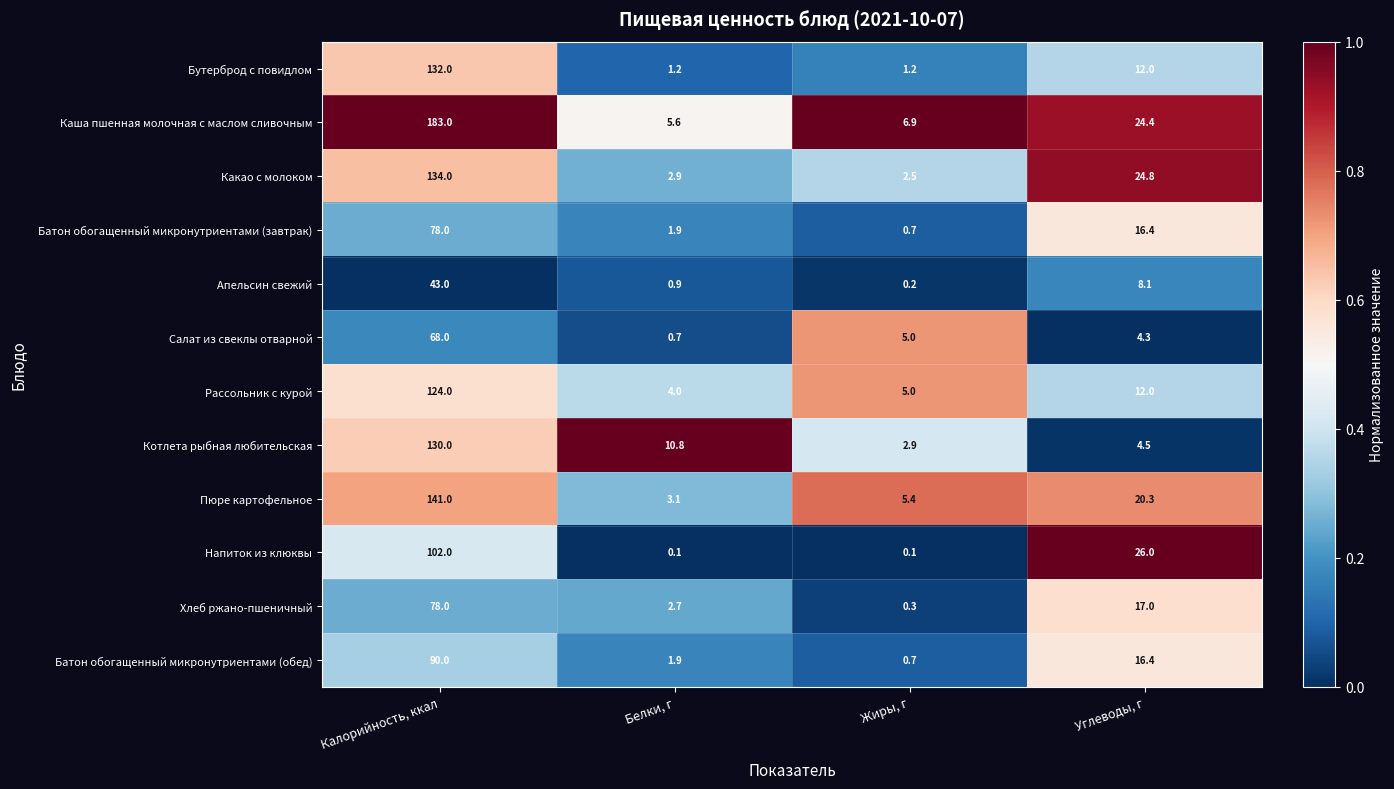

Which series has the largest range (max minus min)?

Каша пшенная молочная с маслом сливочным